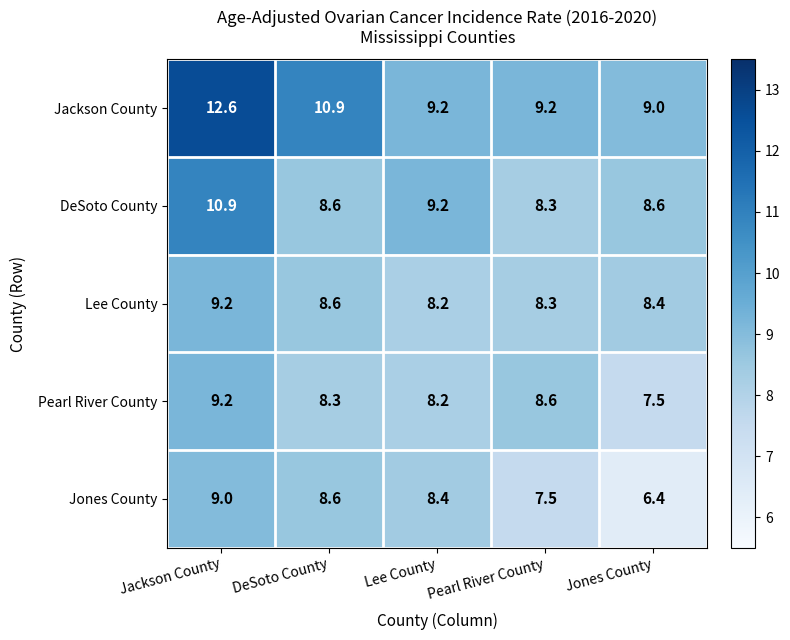

Which series has the largest range (max minus min)?

Jackson County